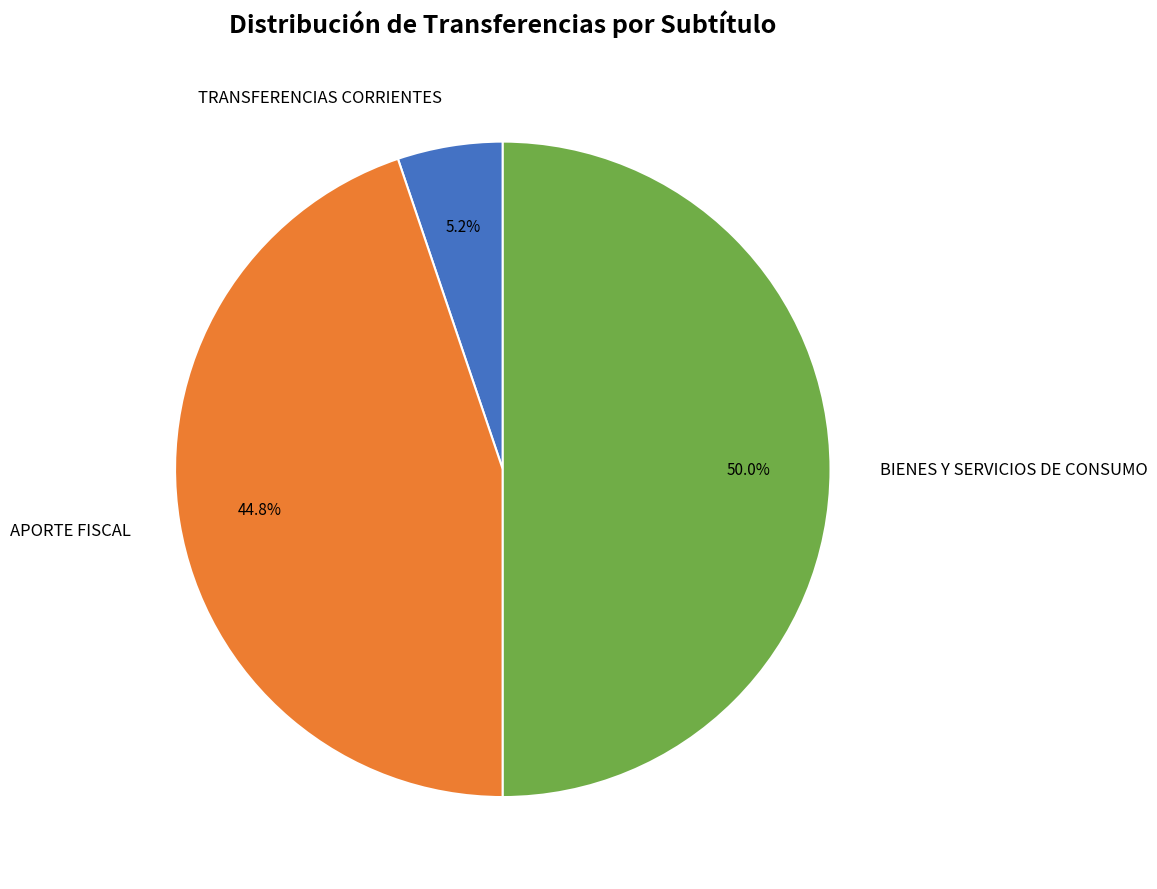

True or false: APORTE FISCAL accounts for 51% of the total.

False